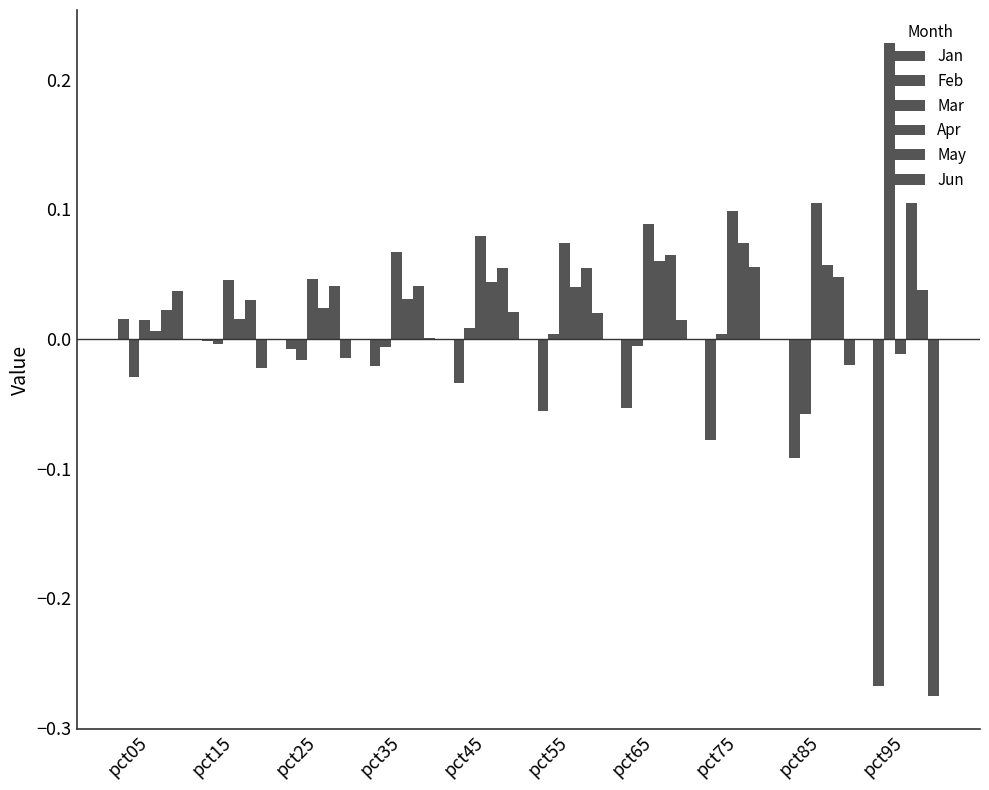

What is the sum of the Apr values at pct45 and pct25?

0.1